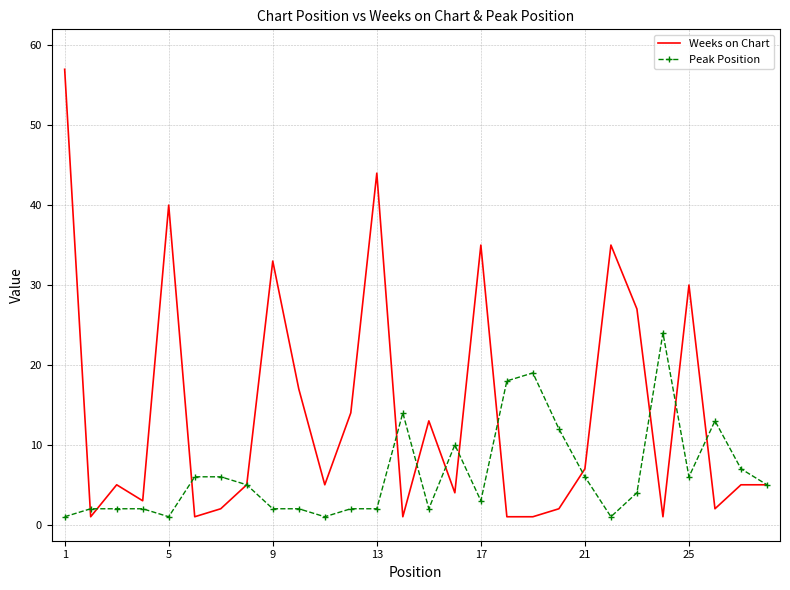

Which series has the widest spread of values?

Weeks on Chart